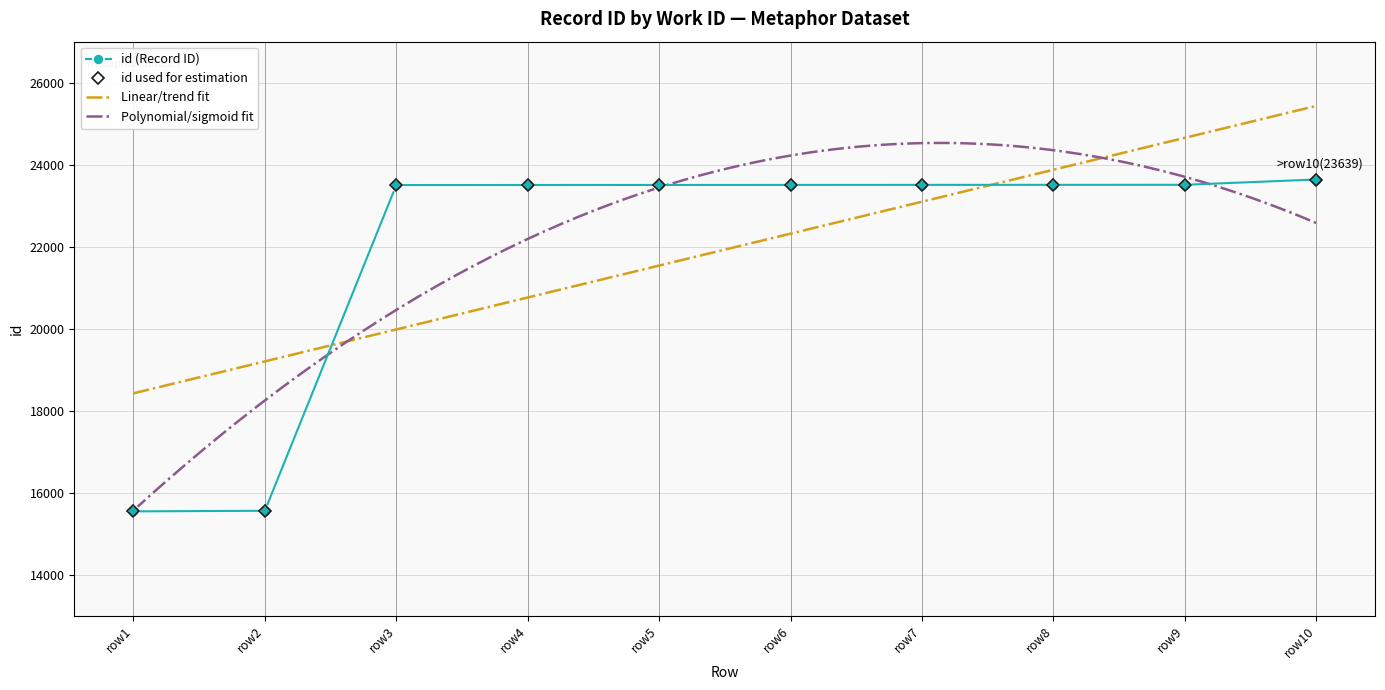

Count the number of data series in this chart.

1